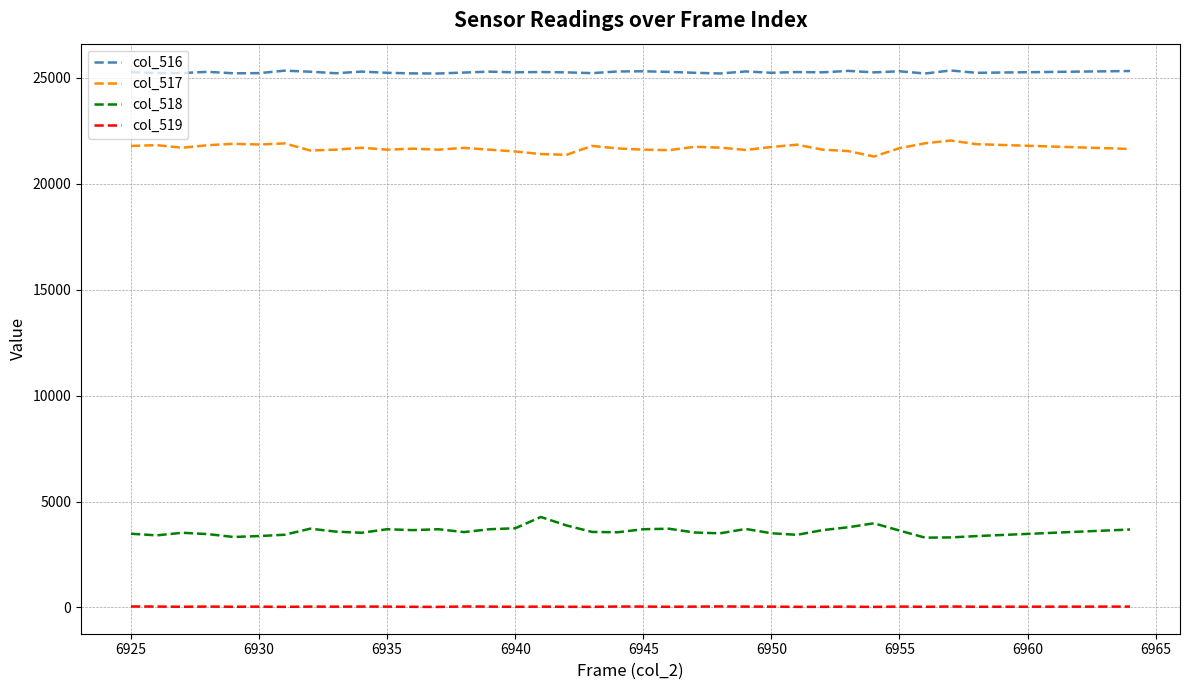

True or false: col_518 has more than 1 points higher than both neighbors.

True